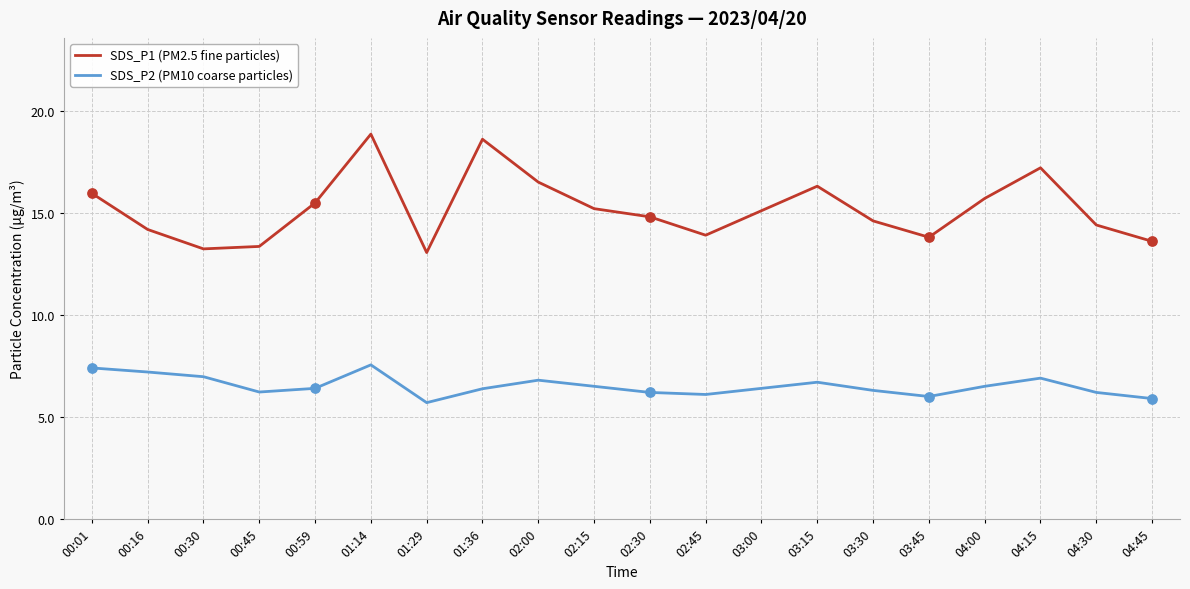

What is the difference between the highest and lowest values at 03:00?

8.7